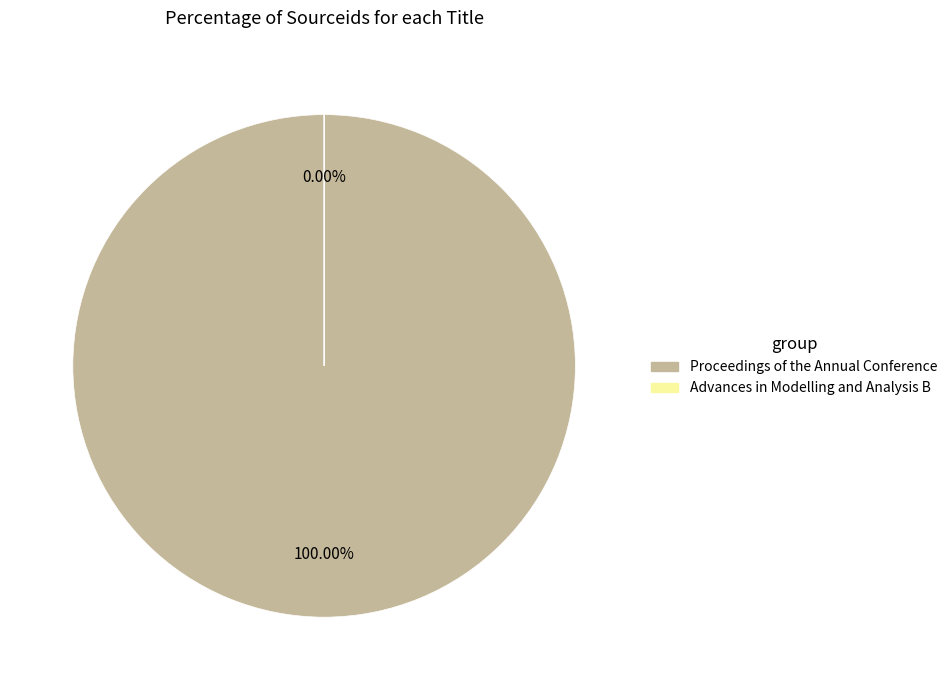

Count the number of slices in the pie.

2